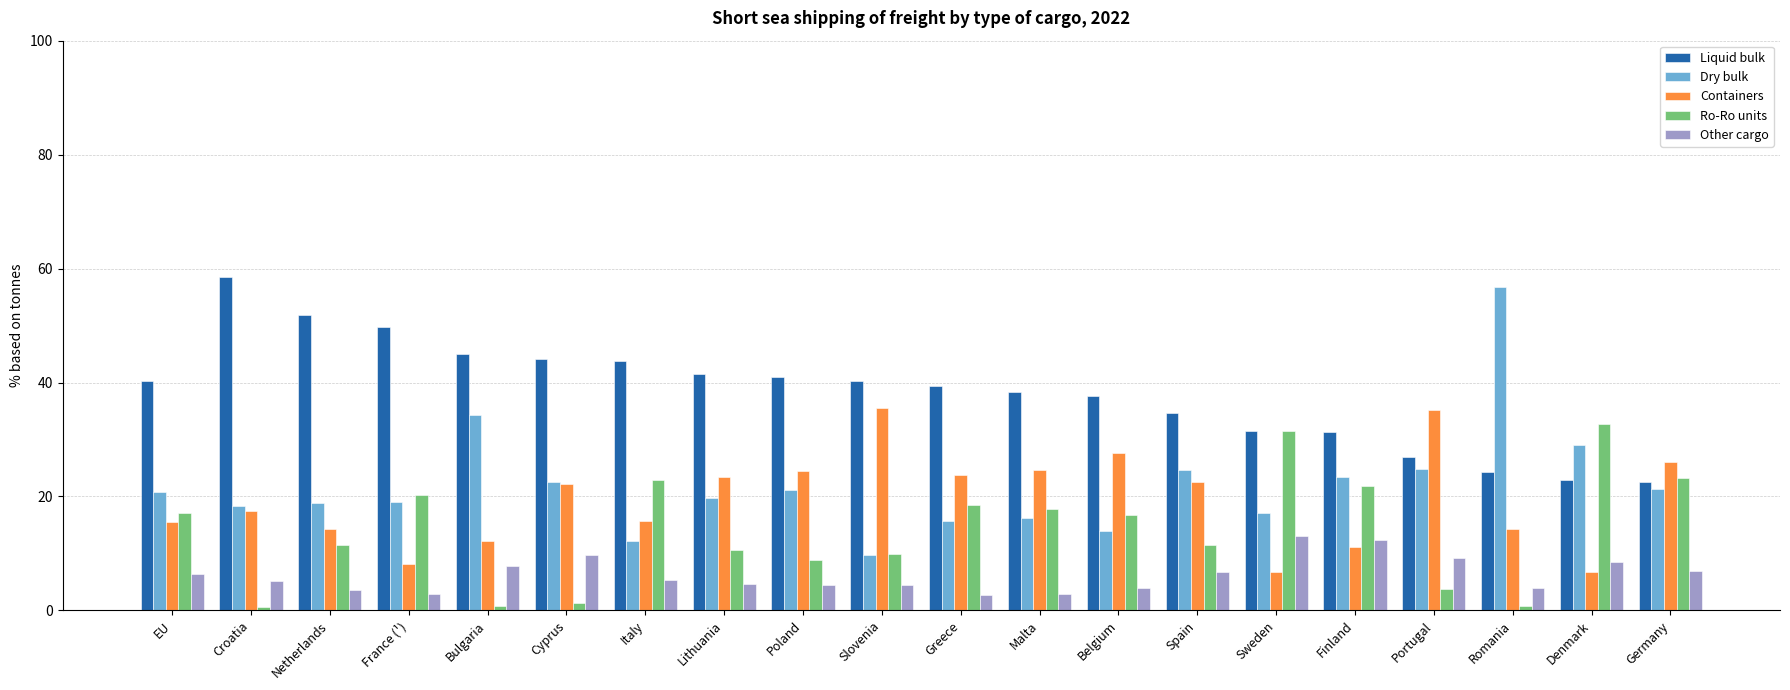

Is it true that Liquid bulk equals 26.9 at Cyprus?

False